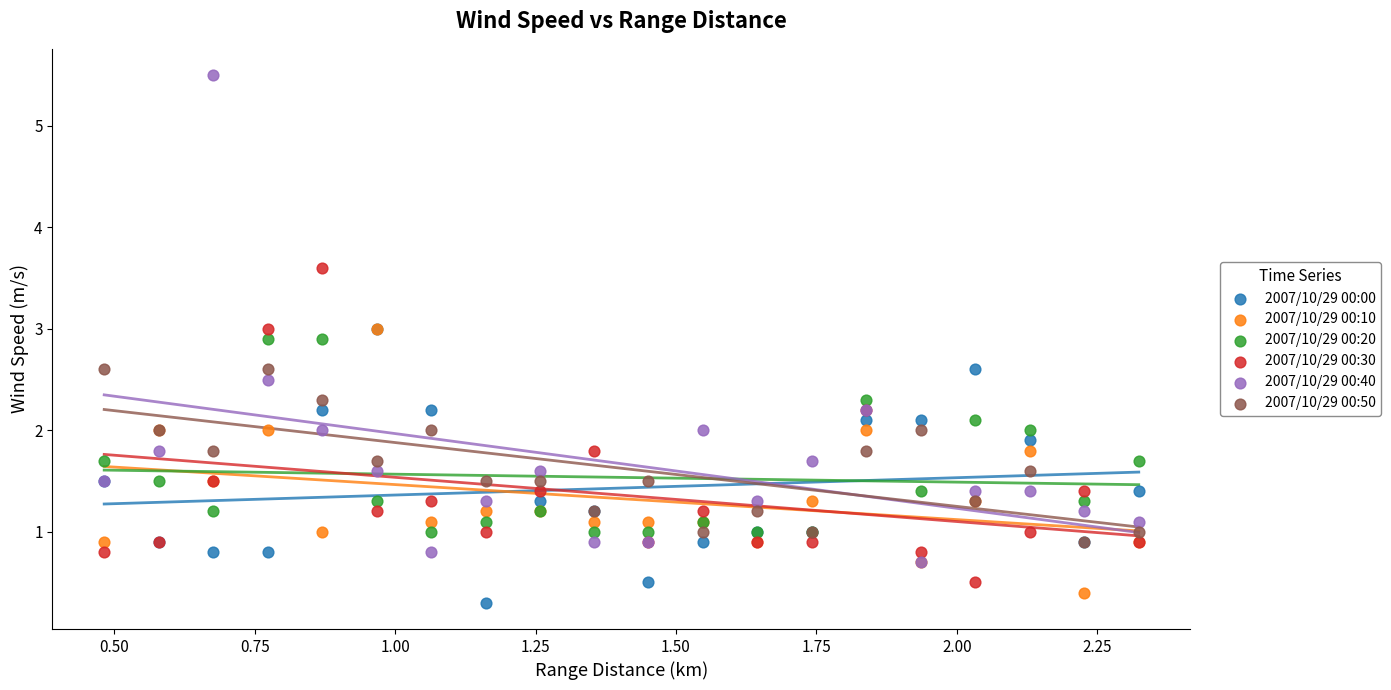

Which series contains the highest Y value?

2007/10/29 00:40